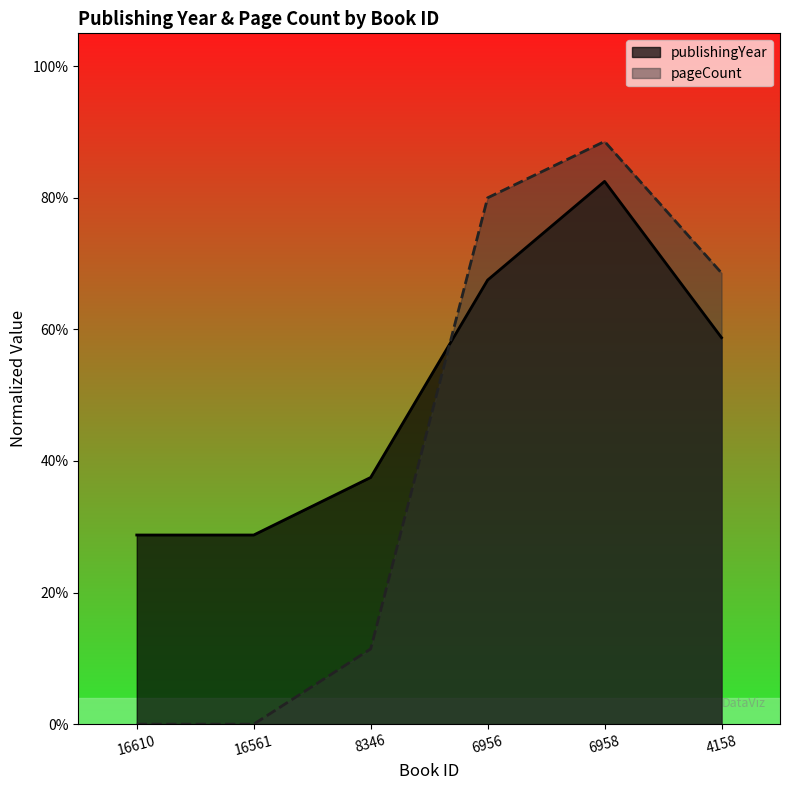

True or false: publishingYear and pageCount cross at least once.

True